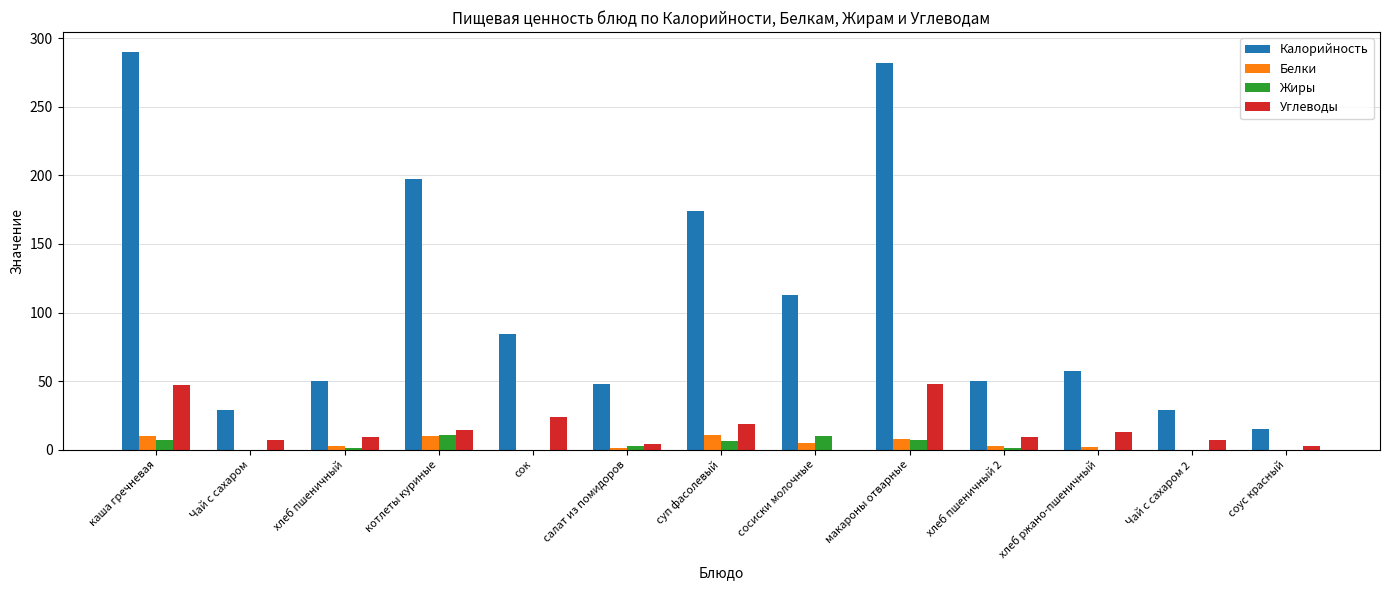

What value does the Белки series have at суп фасолевый, to the nearest 10?

10